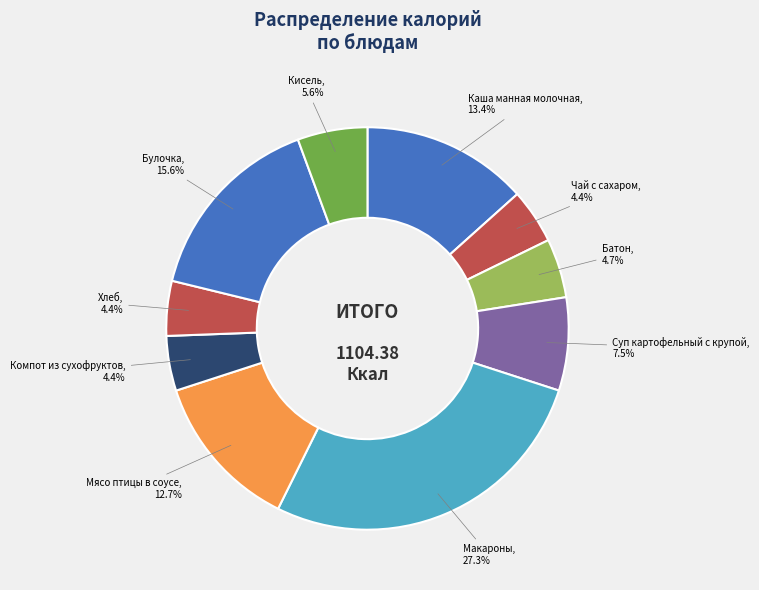

What is the largest slice in the pie chart?

Макароны